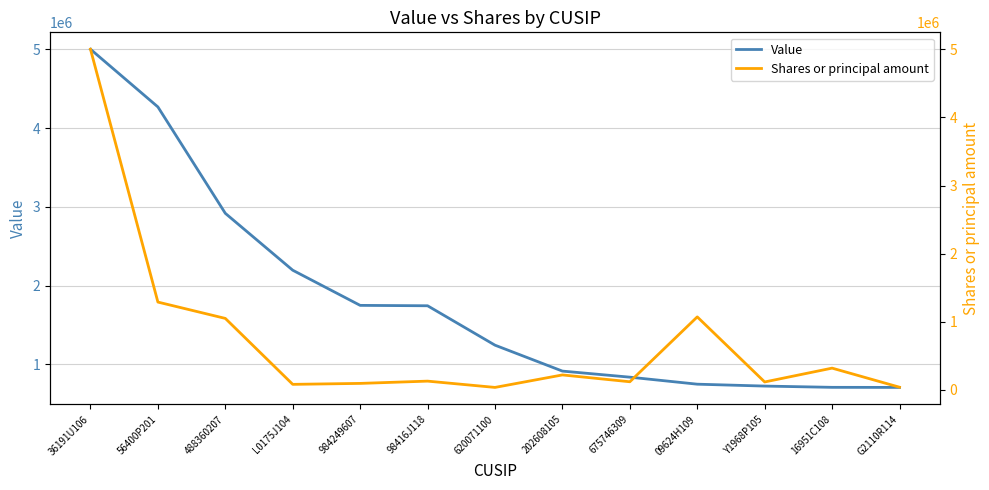

What is the maximum value shown in the chart?

5000000